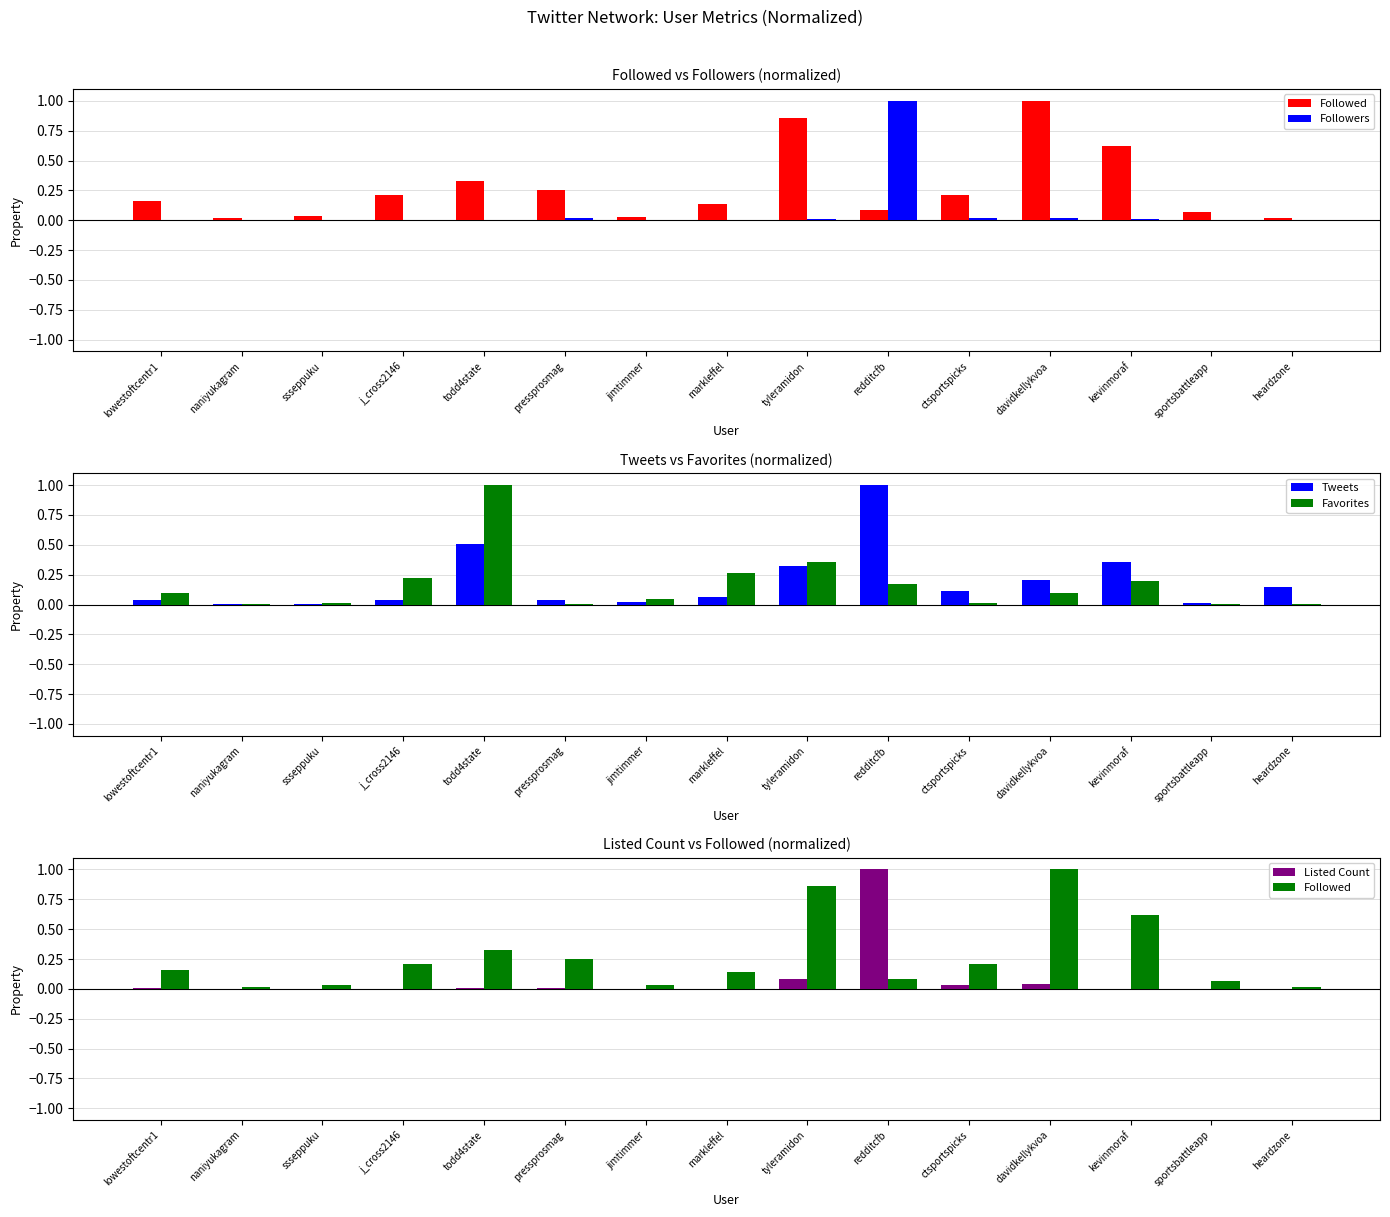

Which series changed the most between naniyukagram and todd4state?

Favorites